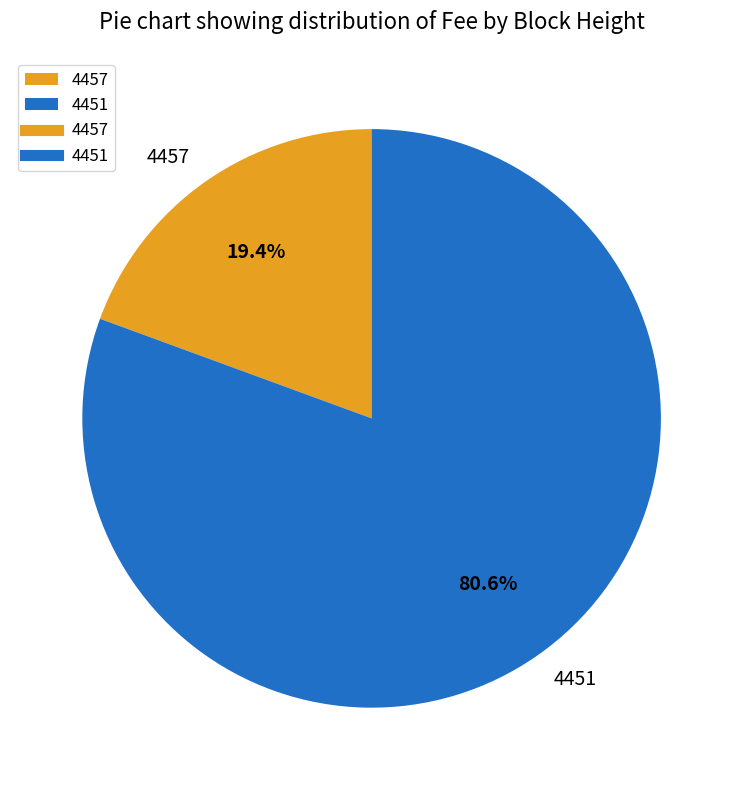

Which has a higher value, 4457 or 4451?

4451